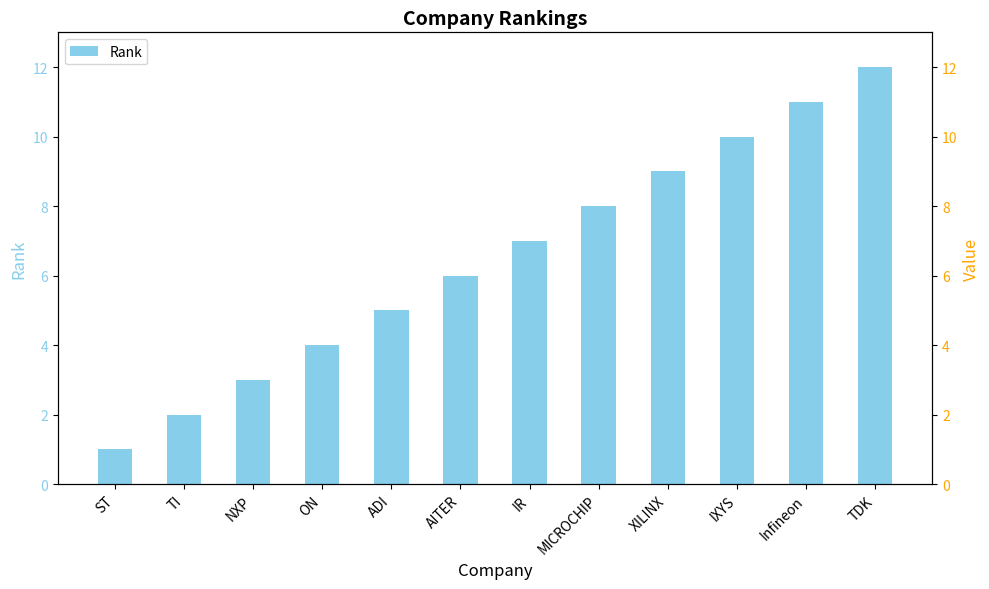

Reading left to right, transcribe all the data shown in this chart.

Rank: ST=1	TI=2	NXP=3	ON=4	ADI=5	AITER=6	IR=7	MICROCHIP=8	XILINX=9	IXYS=10	Infineon=11	TDK=12
Rank (right): ST=1	TI=2	NXP=3	ON=4	ADI=5	AITER=6	IR=7	MICROCHIP=8	XILINX=9	IXYS=10	Infineon=11	TDK=12